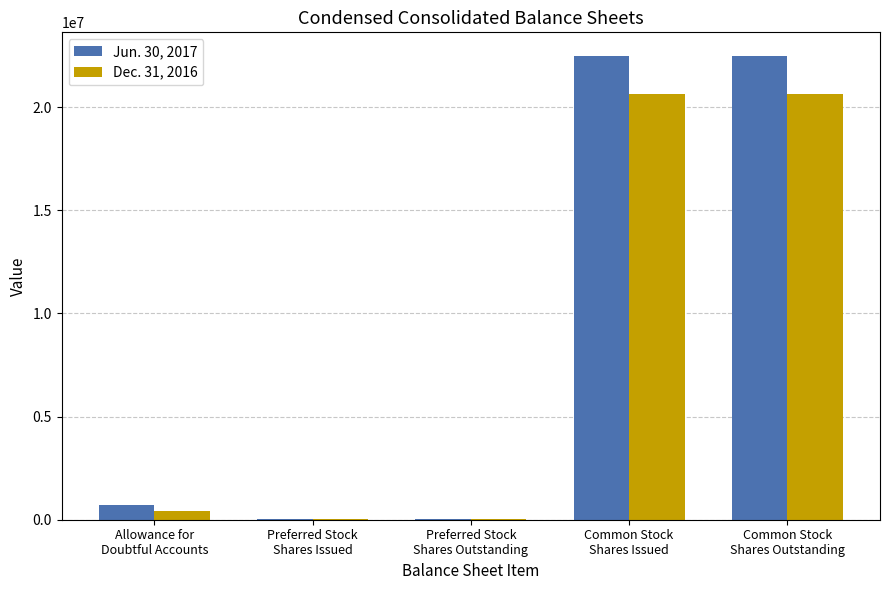

What is the maximum value shown in the chart?

22505365